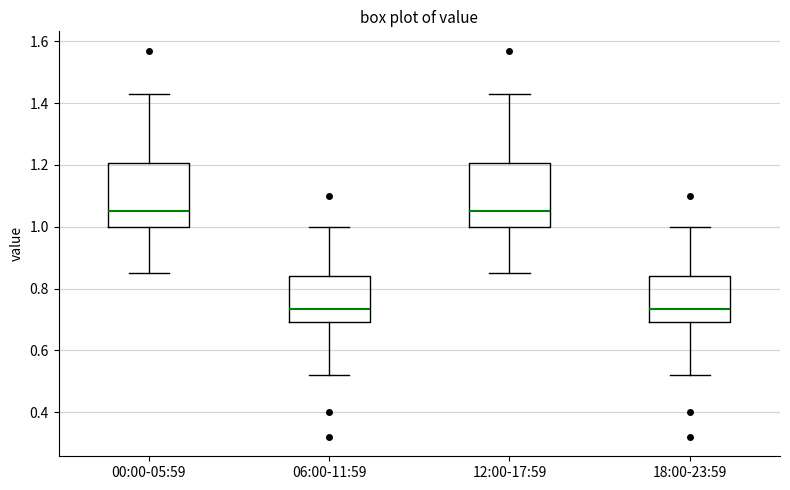

Reading left to right, read every box against the y-axis: the position of its median line, the range the box covers, and the ends of its whiskers. The values are not printed on the chart, so give them approximately, as read against the axis.

00:00-05:59: median 1.06, box 1.00 to 1.20, whiskers 0.86 to 1.44
06:00-11:59: median 0.74, box 0.70 to 0.84, whiskers 0.52 to 1.00
12:00-17:59: median 1.06, box 1.00 to 1.20, whiskers 0.86 to 1.44
18:00-23:59: median 0.74, box 0.70 to 0.84, whiskers 0.52 to 1.00